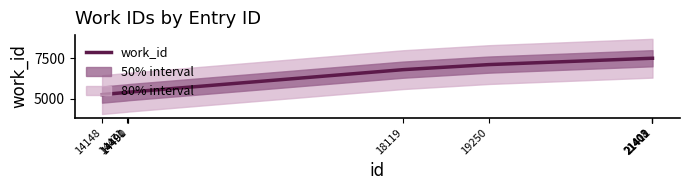

Reading left to right, list all the values displayed in this chart.

5251	5385	5397	5399	6793	7106	7499	7499	7499	7499